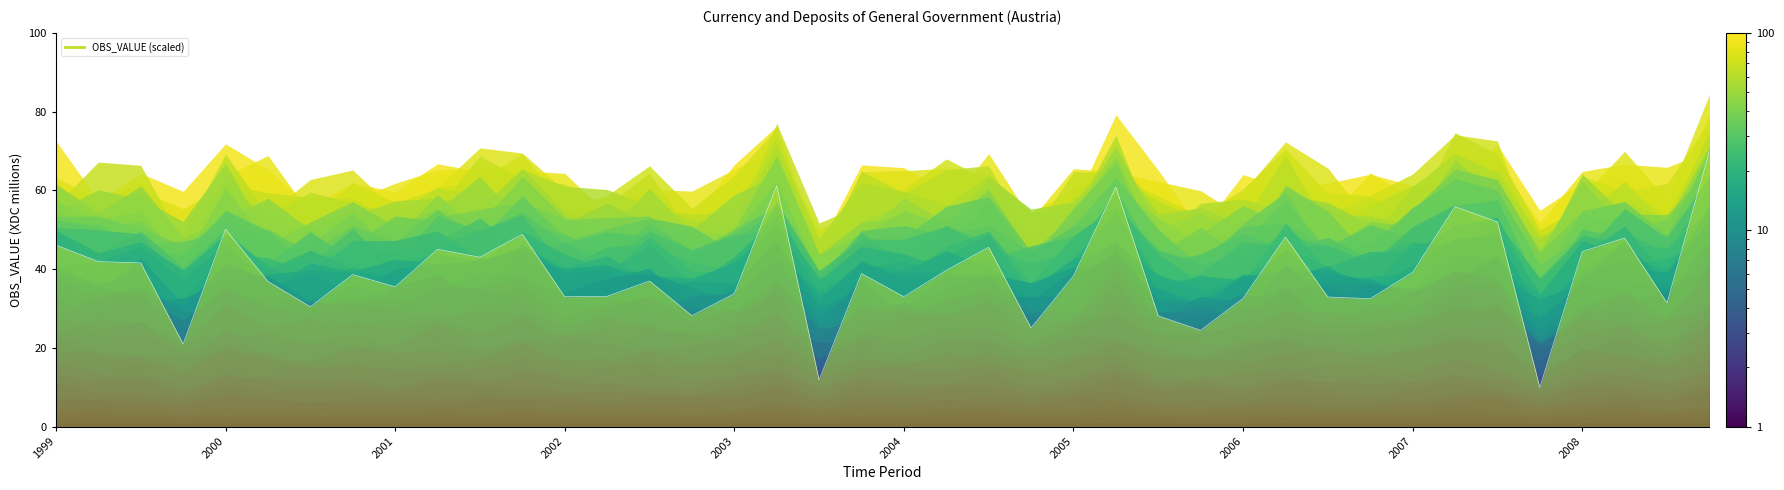

What is the value of the 4th point from the left?

21.0